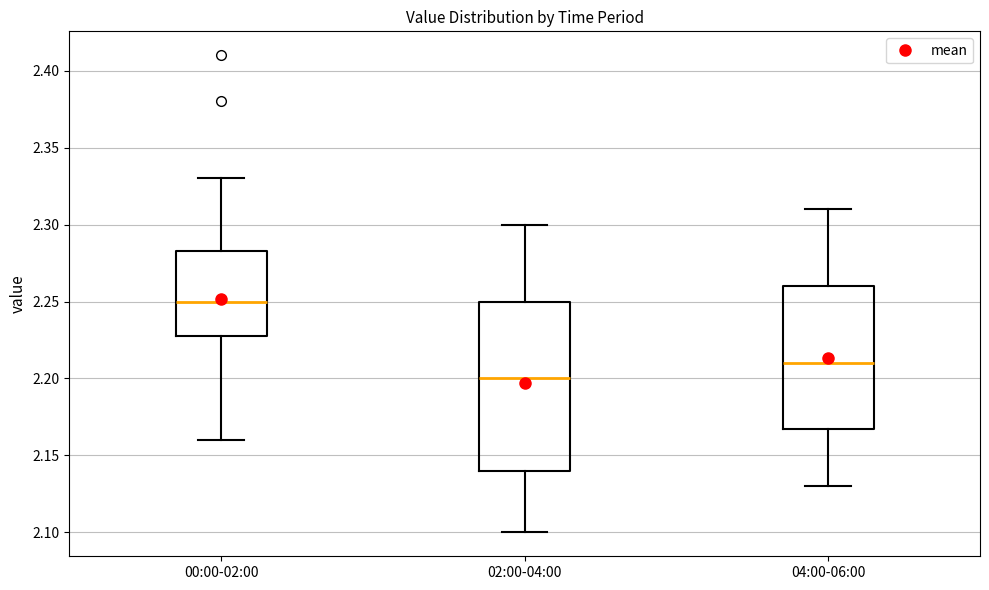

Where is the upper edge of the box for 04:00-06:00 on the y-axis? The values are not printed on the chart, so give them approximately, as read against the axis.

2.260